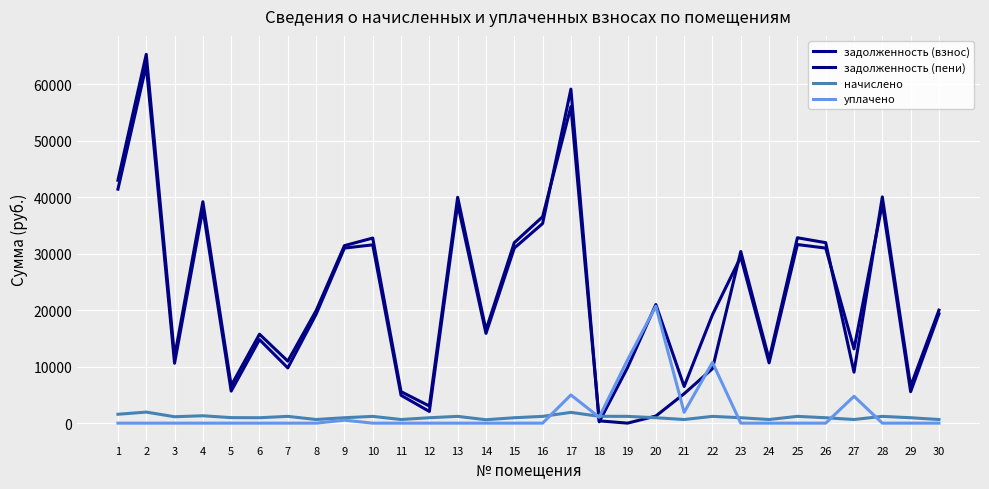

What is the value of the задолженность (взнос) point at the 22nd from the left?

19202.3